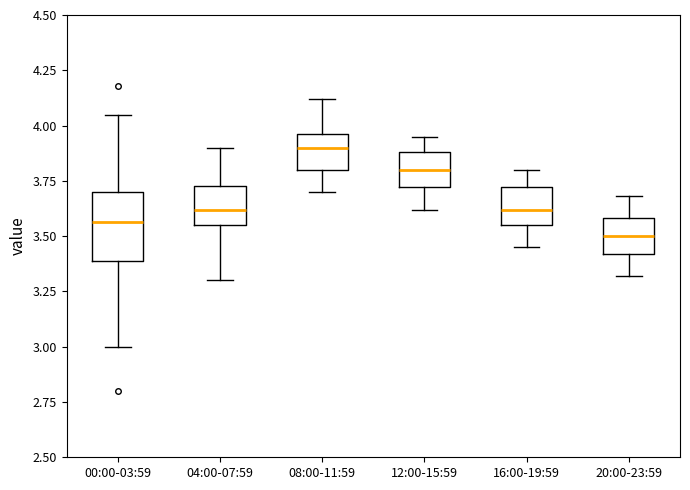

Reading left to right, transcribe this box plot: for each box, give where its median line is, the range the box spans, and where its two whiskers end, as read against the y-axis. The values are not printed on the chart, so give them approximately, as read against the axis.

00:00-03:59: median 3.55, box 3.40 to 3.70, whiskers 3.00 to 4.05
04:00-07:59: median 3.60, box 3.55 to 3.75, whiskers 3.30 to 3.90
08:00-11:59: median 3.90, box 3.80 to 3.95, whiskers 3.70 to 4.10
12:00-15:59: median 3.80, box 3.70 to 3.90, whiskers 3.60 to 3.95
16:00-19:59: median 3.60, box 3.55 to 3.70, whiskers 3.45 to 3.80
20:00-23:59: median 3.50, box 3.40 to 3.60, whiskers 3.30 to 3.70